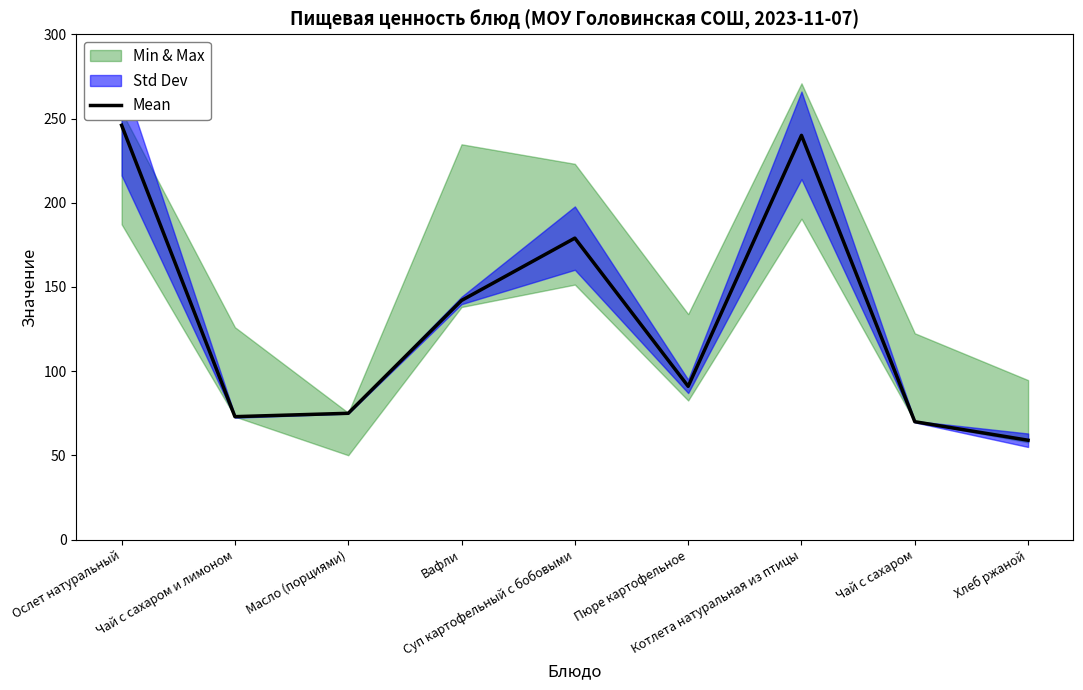

Reading left to right, transcribe all the data shown in this chart.

Ослет натуральный=246	Чай с сахаром и лимоном=73	Масло (порциями)=75	Вафли=142	Суп картофельный с бобовыми=179	Пюре картофельное=91	Котлета натуральная из птицы=240	Чай с сахаром=70	Хлеб ржаной=59